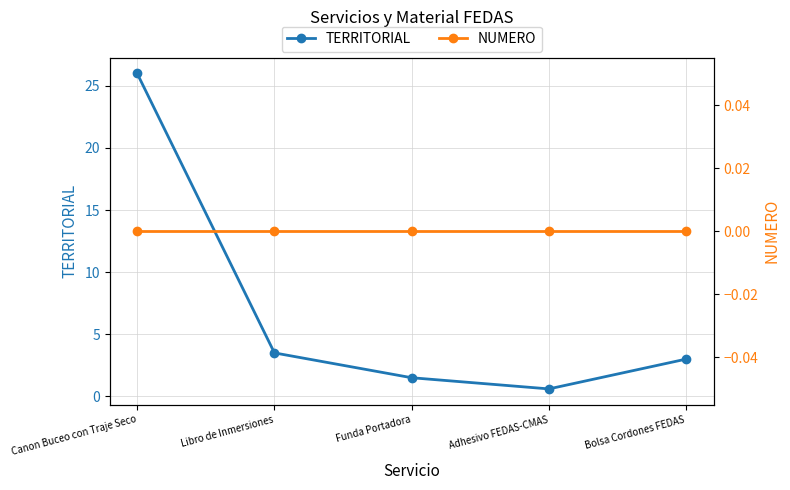

Rank the series by their maximum value, from lowest to highest.

NUMERO, TERRITORIAL